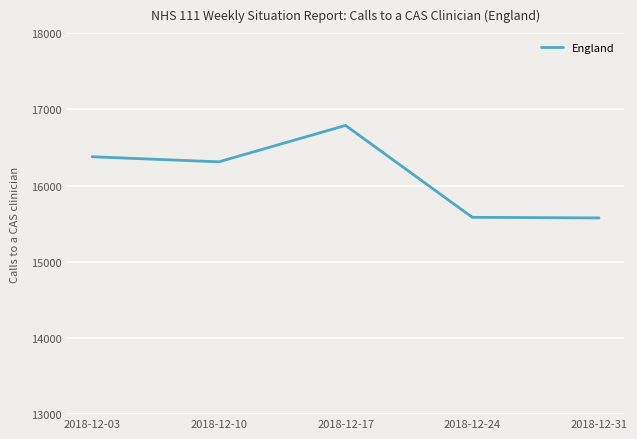

What is the smallest value displayed?

15575